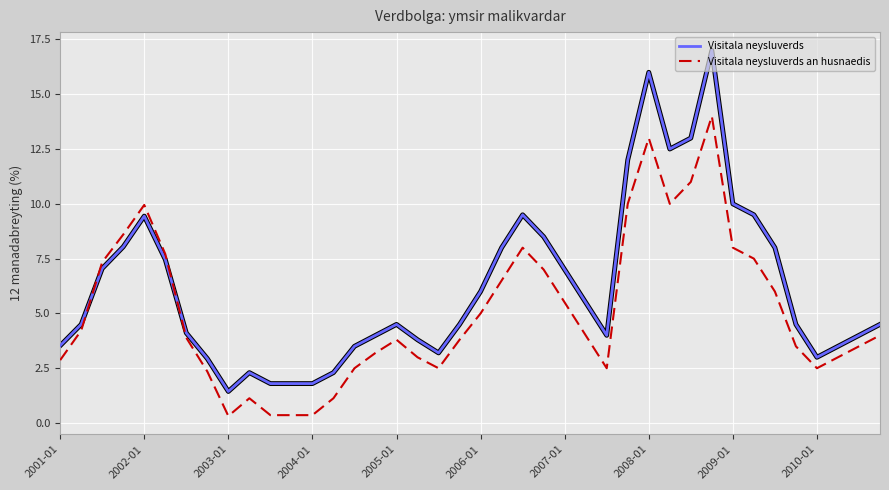

What are all the series names shown in the legend?

Visitala neysluverds, Visitala neysluverds an husnaedis